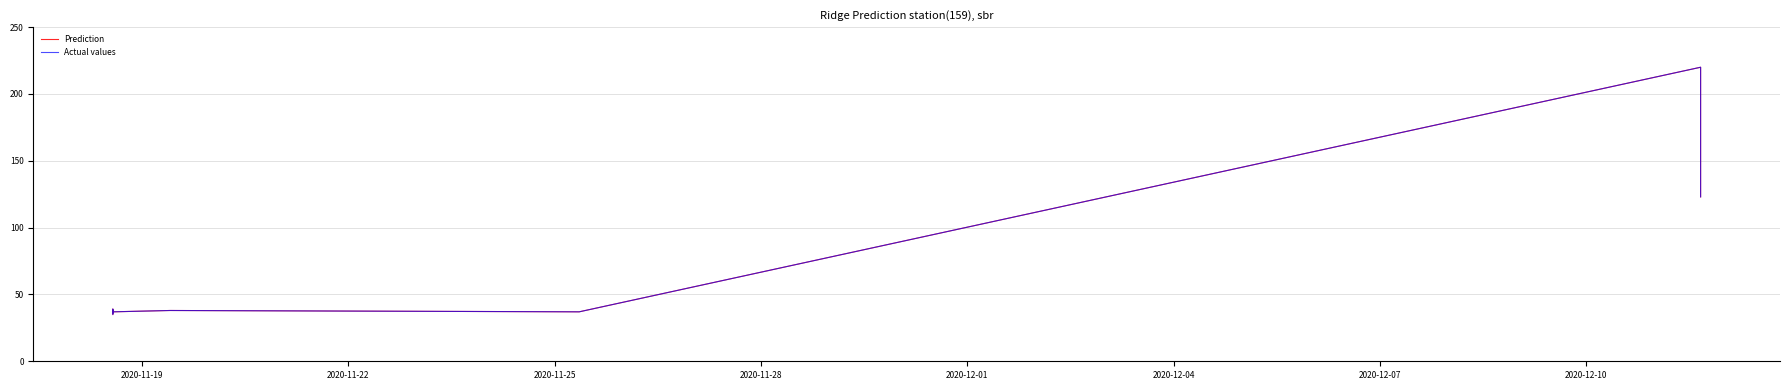

What is the label of the 9th point from the right?

2020-11-19